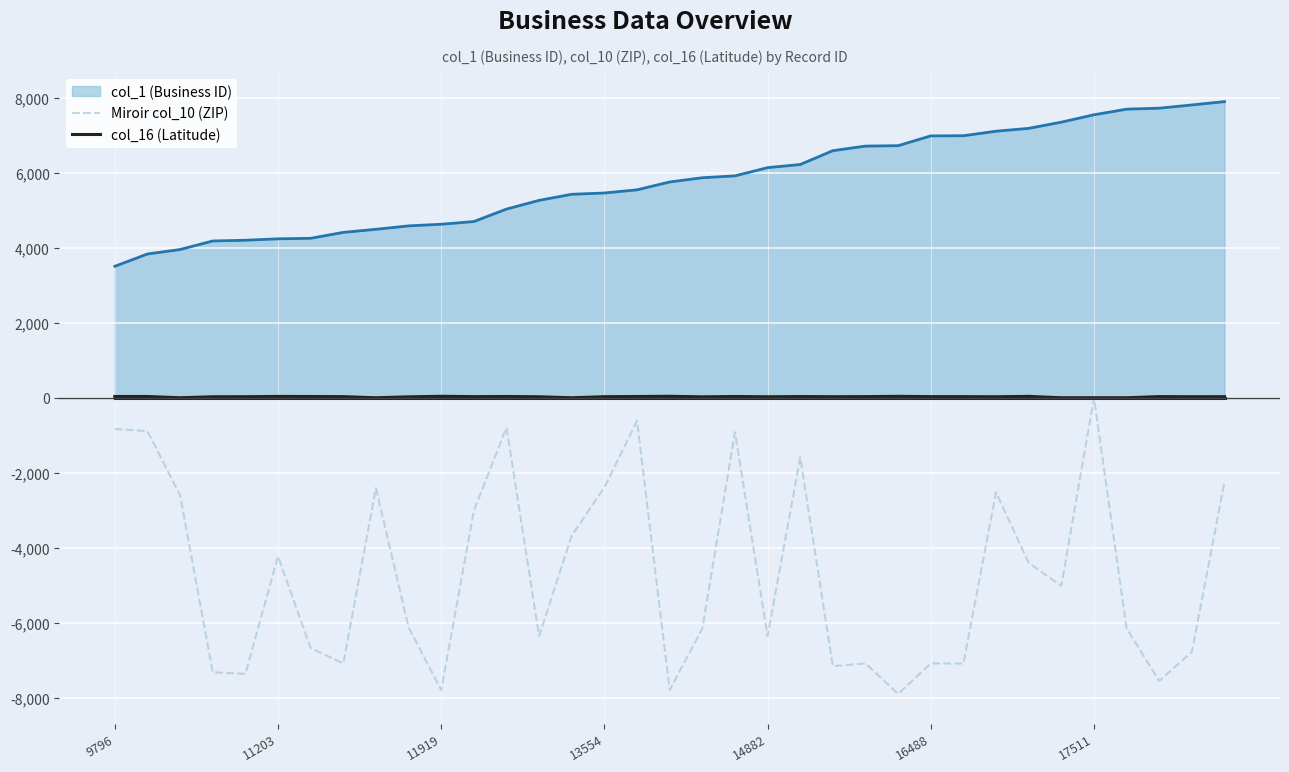

Which series has the largest range (max minus min)?

Miroir col_10 (ZIP)